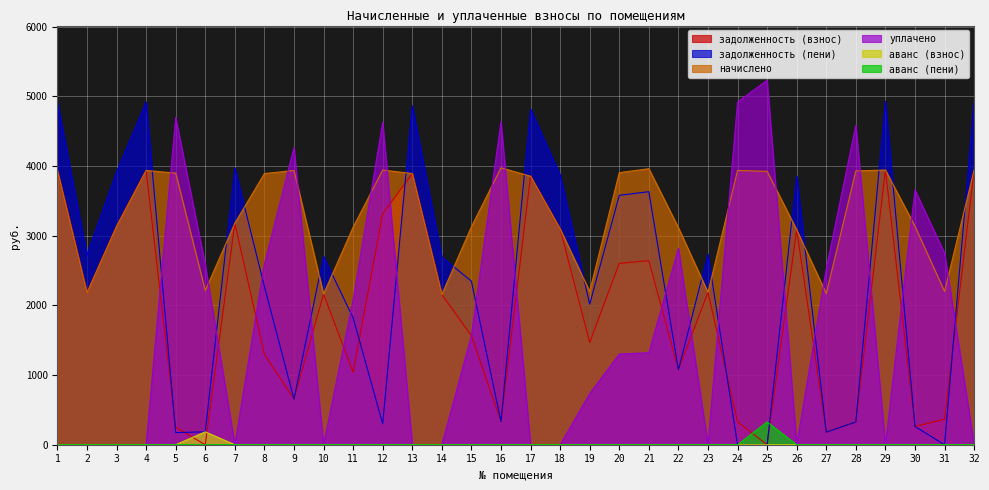

Reading left to right, list all the values displayed in this chart.

задолженность (взнос): 3936.8	2181.5	3135.5	3936.8	249.6	0.0	3180.0	1297.4	656.1	2162.4	1040.9	3314.4	3892.3	2156.0	1564.6	331.2	3854.2	3097.3	1467.0	2603.4	2641.5	1076.4	2187.8	328.1	0.0	3084.6	180.7	326.7	3943.2	261.3	366.8	3943.2
задолженность (пени): 4921.1	2726.8	3919.3	4921.1	174.2	184.4	3975.0	2270.5	656.1	2703.0	1821.6	300.2	4865.4	2695.1	2346.8	331.2	4817.7	3871.7	2017.2	3579.6	3632.1	1075.5	2734.8	0.0	0.0	3855.8	180.5	326.7	4929.0	261.3	0.0	4929.0
начислено: 3936.8	2181.5	3135.5	3936.8	3898.7	2213.3	3180.0	3892.3	3936.8	2162.4	3122.8	3943.2	3892.3	2156.0	3129.1	3975.0	3854.2	3097.3	2200.6	3905.0	3962.3	3116.4	2187.8	3936.8	3924.1	3084.6	2168.8	3930.5	3943.2	3135.5	2200.6	3943.2
уплачено: 0.0	0.0	0.0	0.0	4699.1	2582.2	0.0	2594.9	4264.9	0.0	2081.8	4628.8	0.0	0.0	1564.6	4637.5	0.0	0.0	733.5	1301.7	1320.8	2820.0	0.0	4921.1	5232.2	0.0	2530.5	4586.4	0.0	3658.1	2750.7	0.0
аванс (взнос): 0.0	0.0	0.0	0.0	0.0	184.4	0.0	0.0	0.0	0.0	0.0	0.0	0.0	0.0	0.0	0.0	0.0	0.0	0.0	0.0	0.0	0.0	0.0	0.0	0.0	0.0	0.0	0.0	0.0	0.0	0.0	0.0
аванс (пени): 0.0	0.0	0.0	0.0	0.0	0.0	0.0	0.0	0.0	0.0	0.0	0.0	0.0	0.0	0.0	0.0	0.0	0.0	0.0	0.0	0.0	0.0	0.0	0.0	327.0	0.0	0.0	0.0	0.0	0.0	0.0	0.0